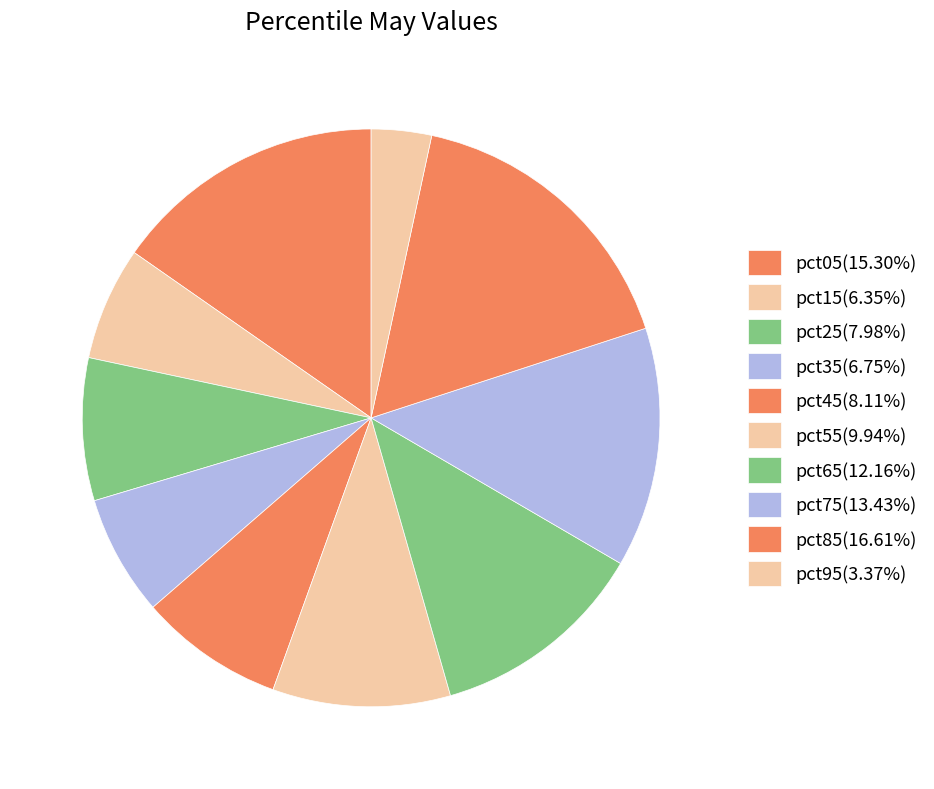

To the nearest percent, what is the difference between the largest and smallest slice percentages?

13%